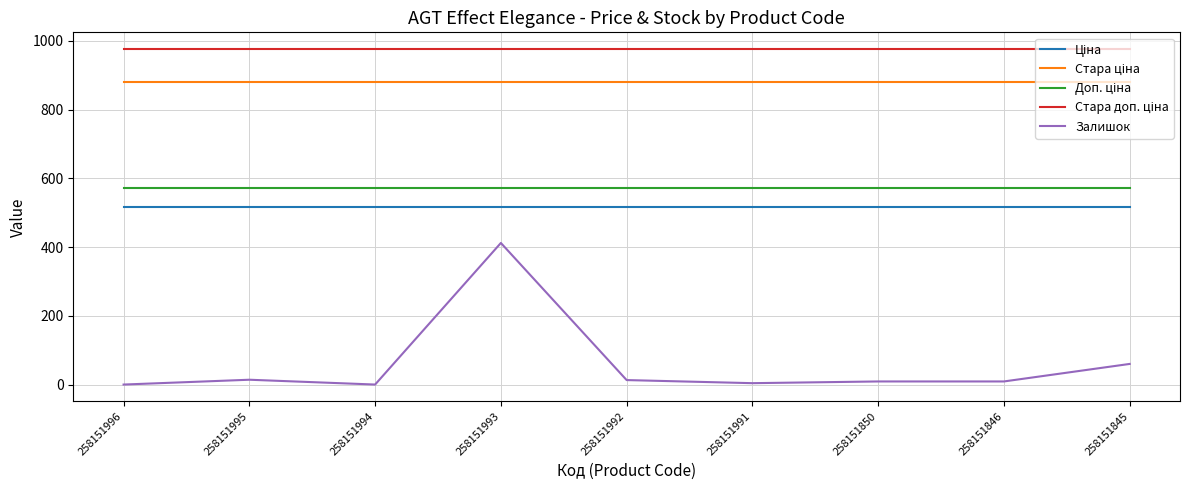

Where is the first local minimum for Залишок?

258151994